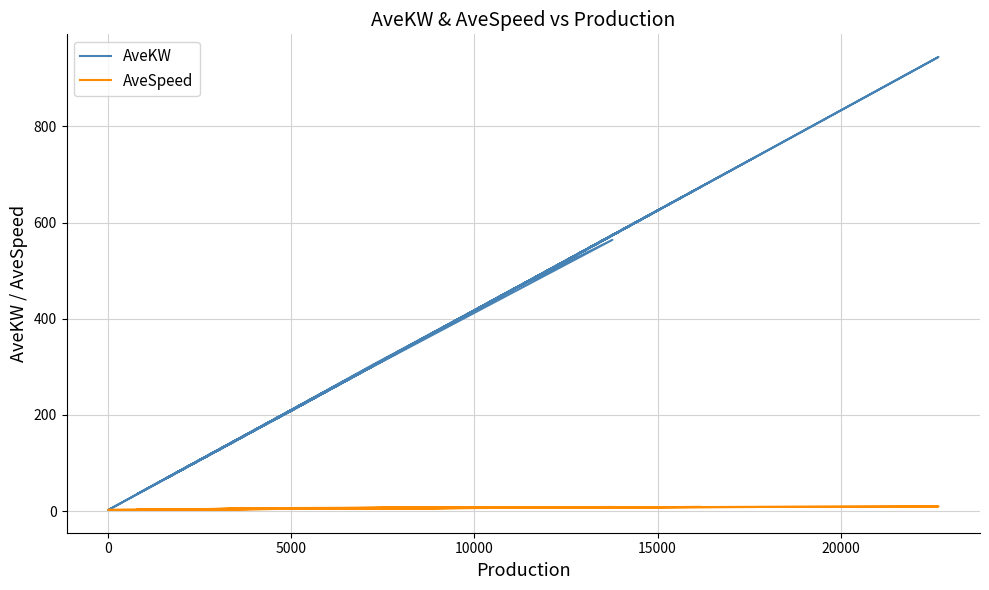

Rank the series by their average value, from lowest to highest.

AveSpeed, AveKW